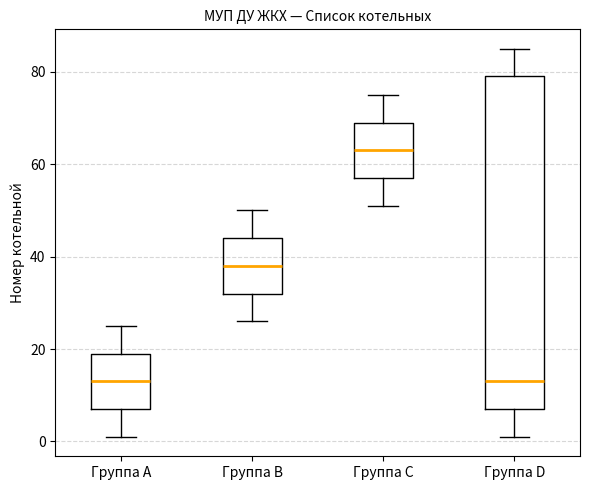

Reading left to right, transcribe this box plot: for each box, give where its median line is, the range the box spans, and where its two whiskers end, as read against the y-axis. The values are not printed on the chart, so give them approximately, as read against the axis.

Группа A: median 14, box 8 to 20, whiskers 2 to 26
Группа B: median 38, box 32 to 44, whiskers 26 to 50
Группа C: median 64, box 58 to 70, whiskers 52 to 76
Группа D: median 14, box 8 to 80, whiskers 2 to 86